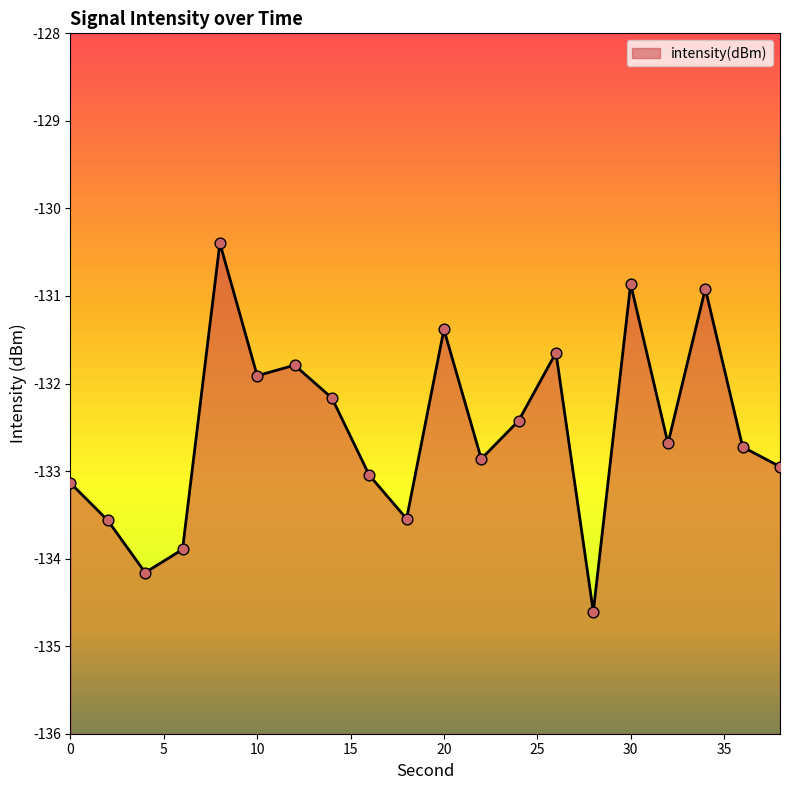

Between 2 and 34, which is larger?

34